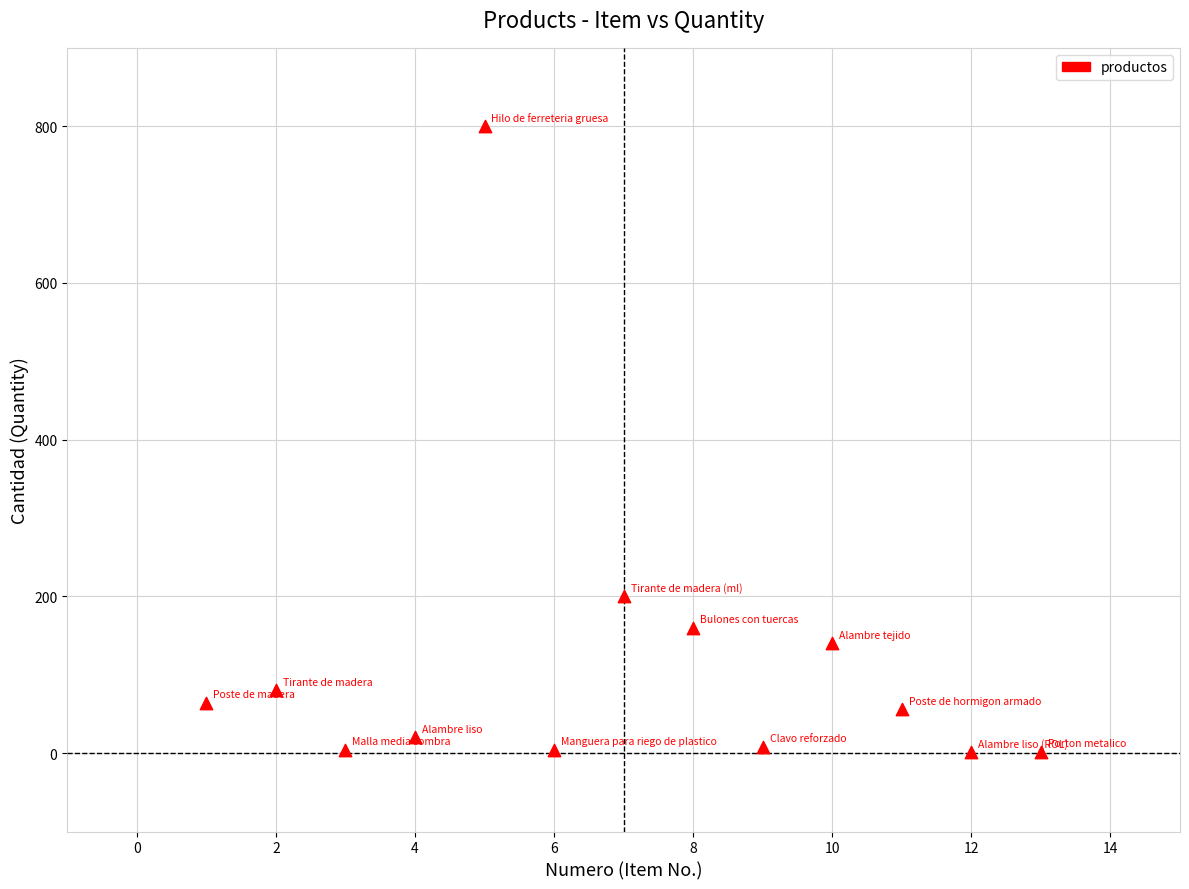

What is the range of Y values (max minus min)?

799